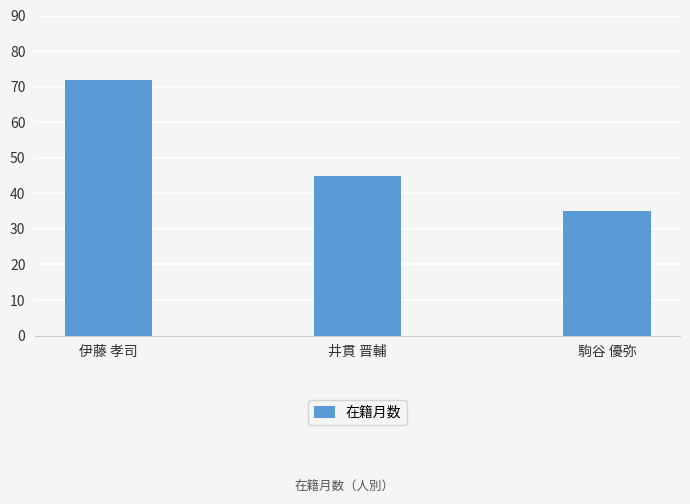

List the labels in order of value, largest first.

伊藤 孝司, 井貫 晋輔, 駒谷 優弥